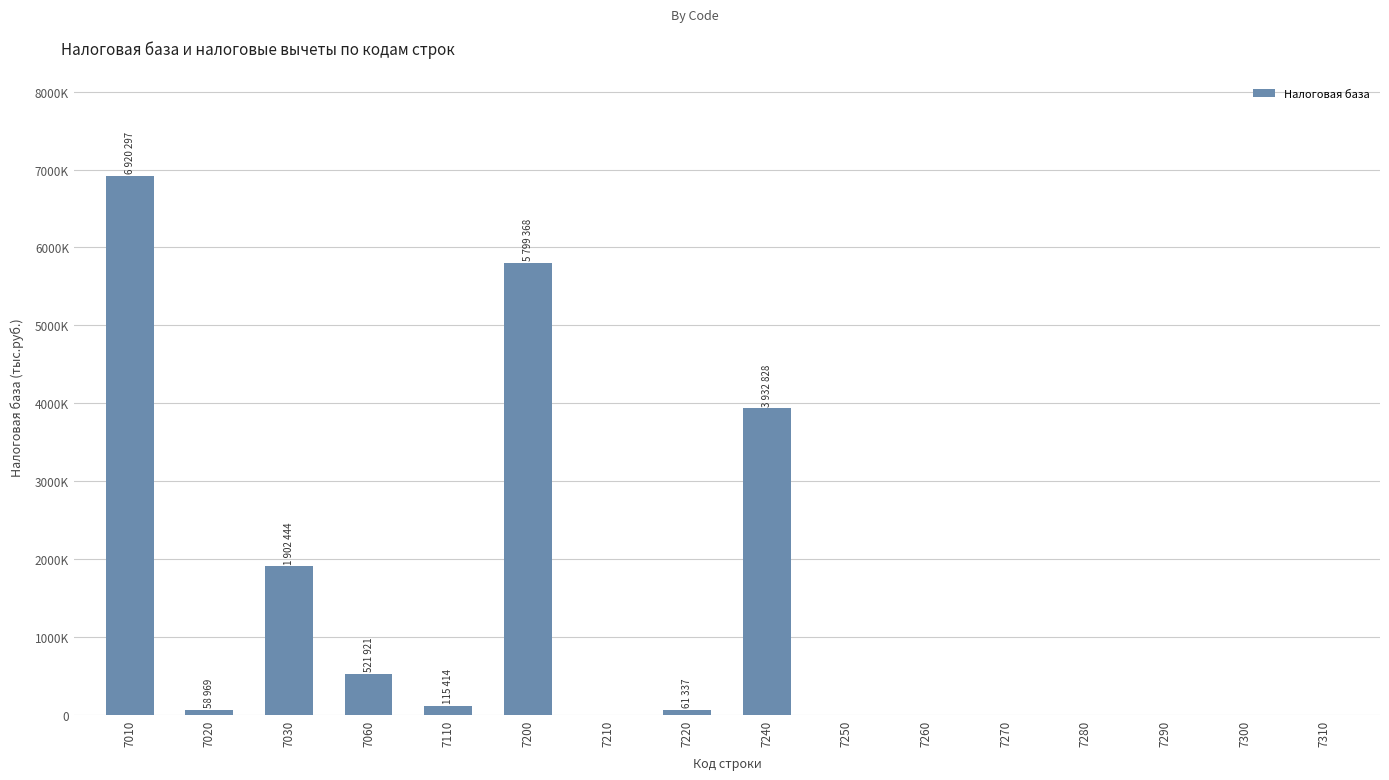

Between 7240 and 7020, which is larger?

7240